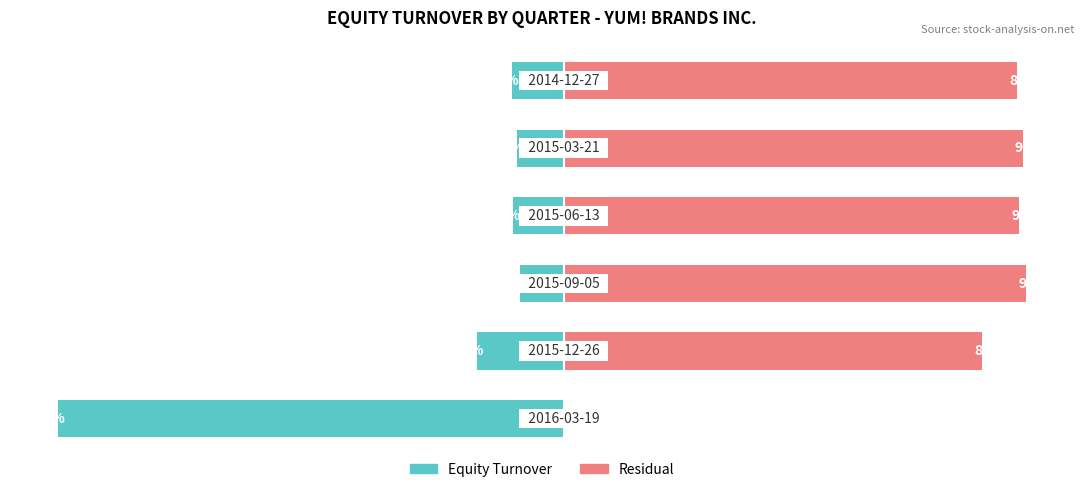

What is the value of the Residual bar at the 3rd from the left?

91.4